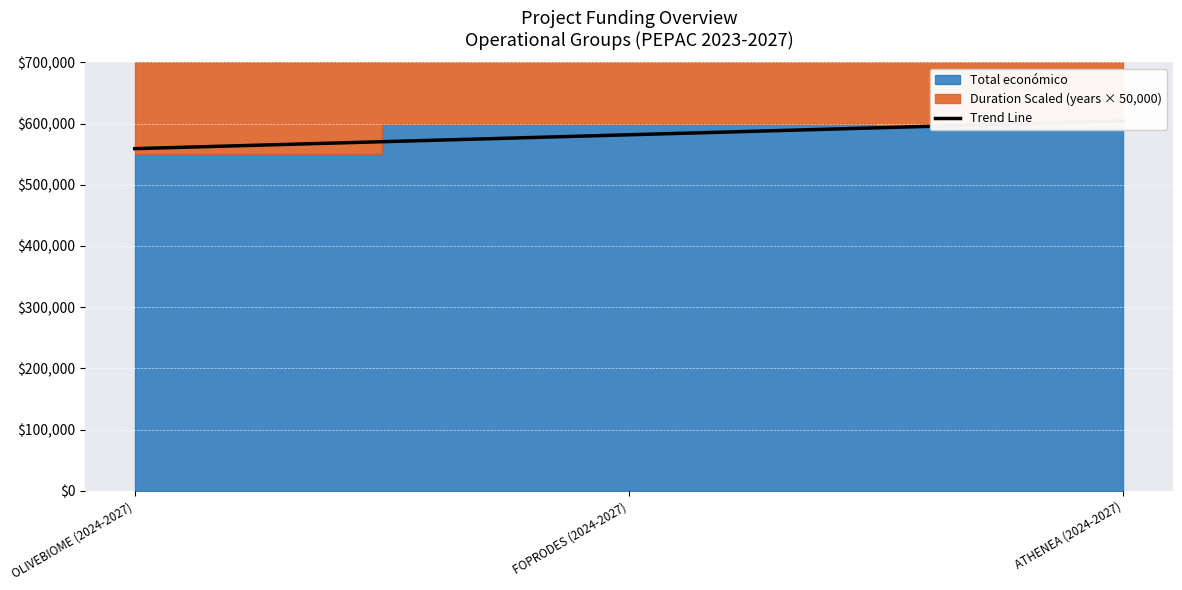

What is the label of the 3rd point from the right?

OLIVEBIOME (2024-2027)